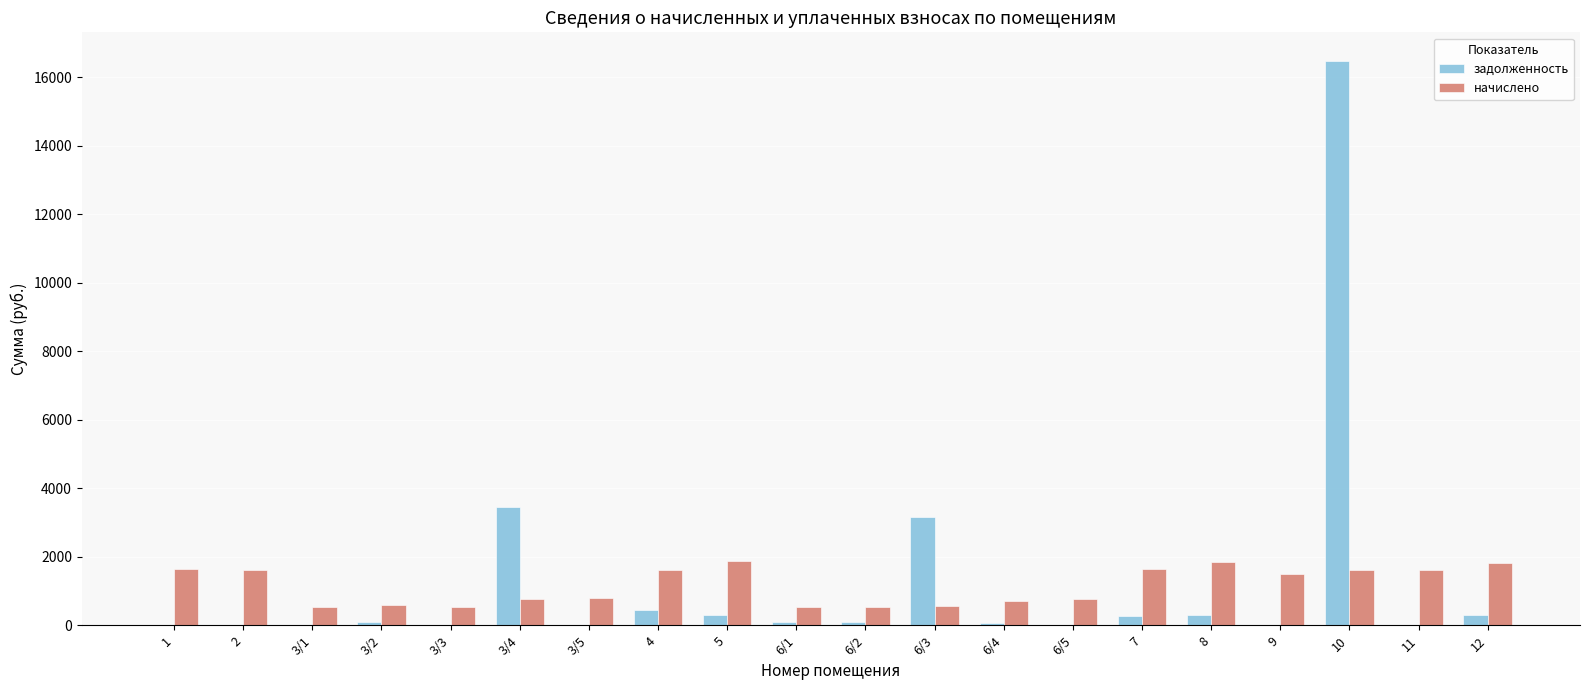

How many data points does each series have?

20